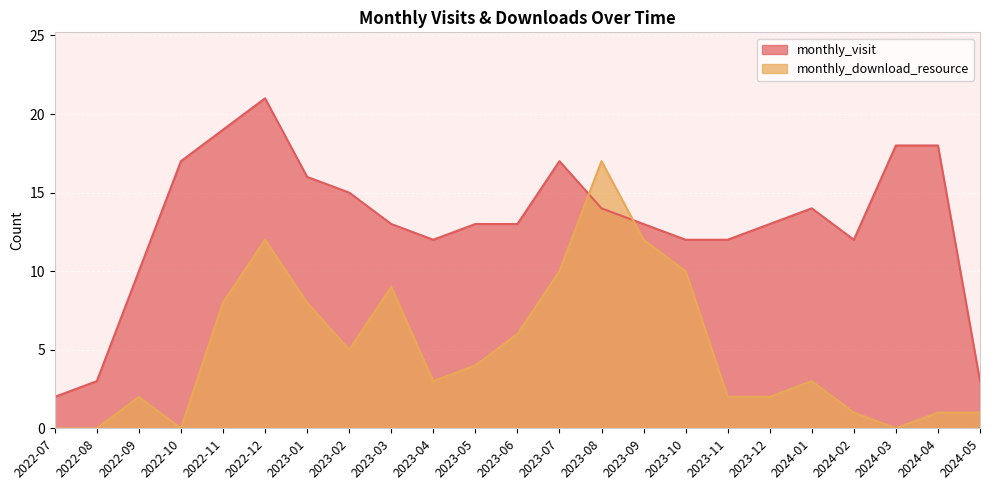

Which category has the lowest value across all series?

2022-07